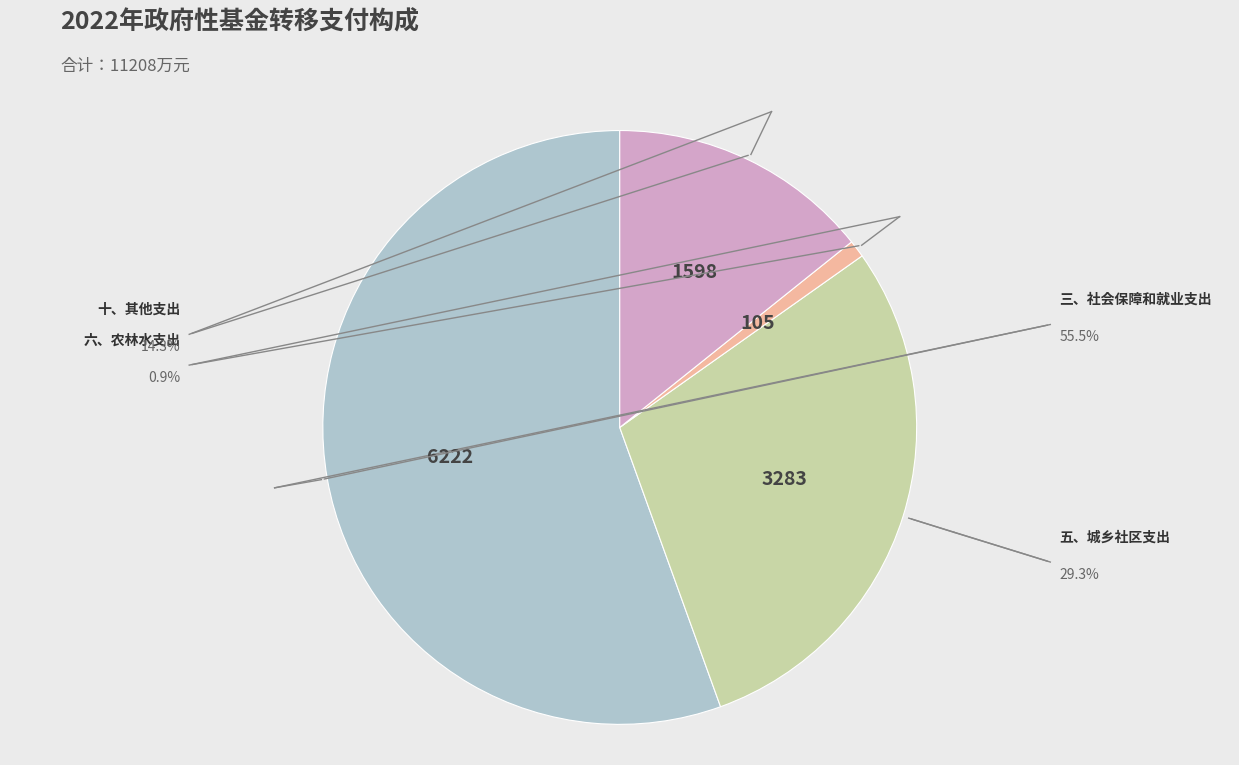

True or false: 三、社会保障和就业支出 accounts for 56% of the total.

True